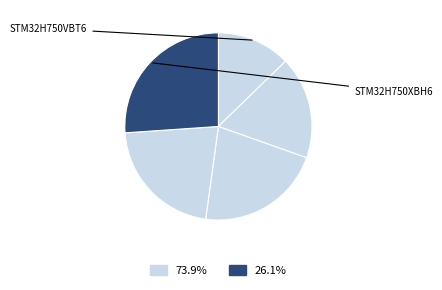

Is there any slice that represents more than half of the pie?

No